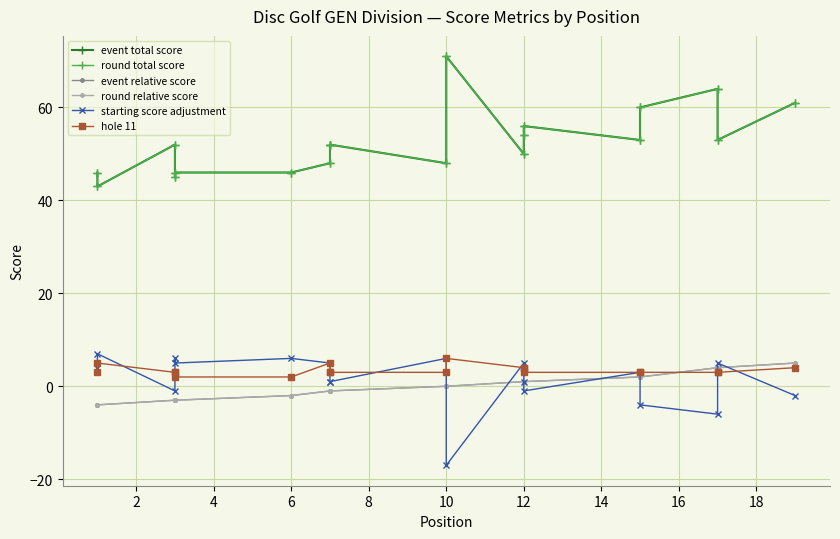

Between 16 and 15, which is larger?

16